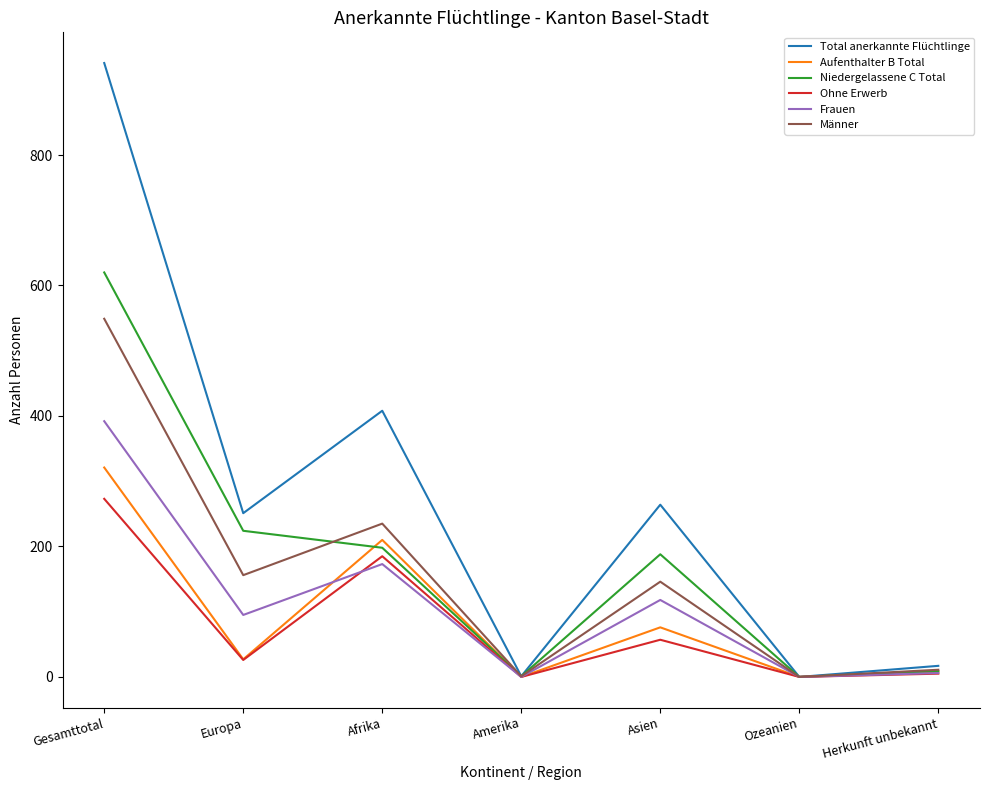

List the series in order of their peak value, highest first.

Total anerkannte Flüchtlinge, Niedergelassene C Total, Männer, Frauen, Aufenthalter B Total, Ohne Erwerb